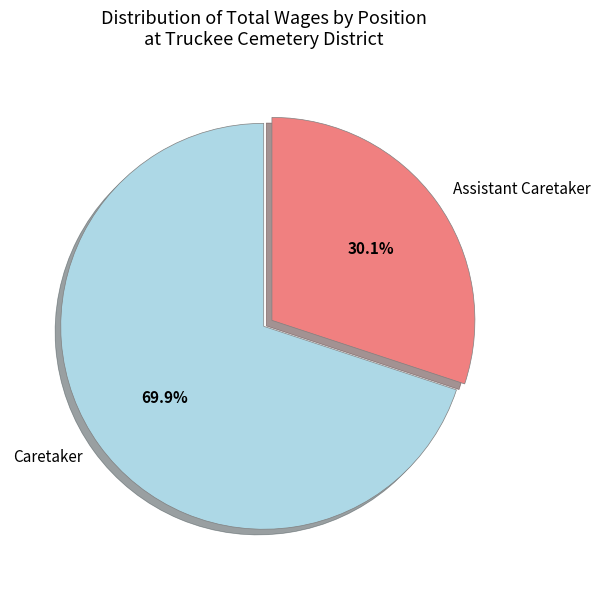

What percentage is the Caretaker slice, to the nearest percent?

70%